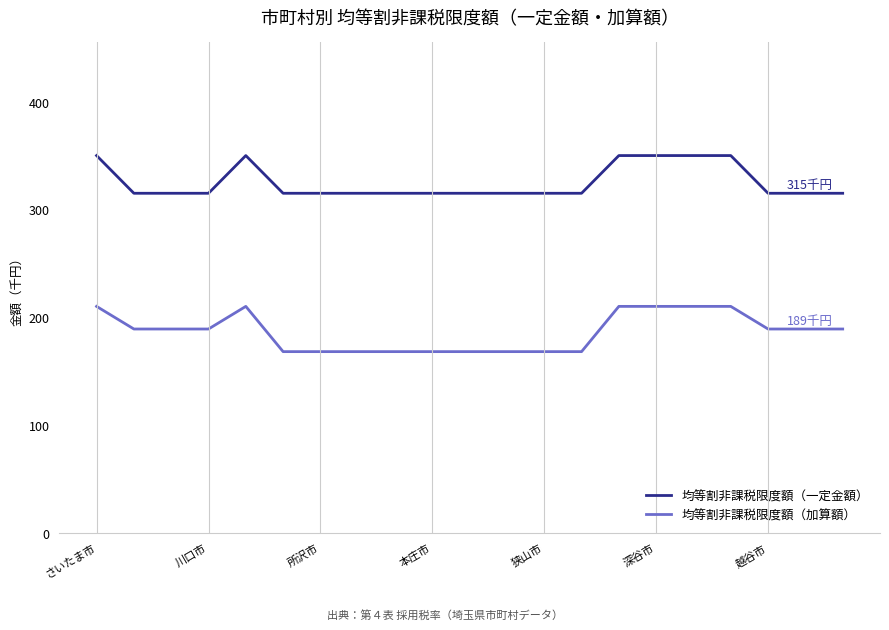

What is the minimum value for 均等割非課税限度額（加算額）?

168